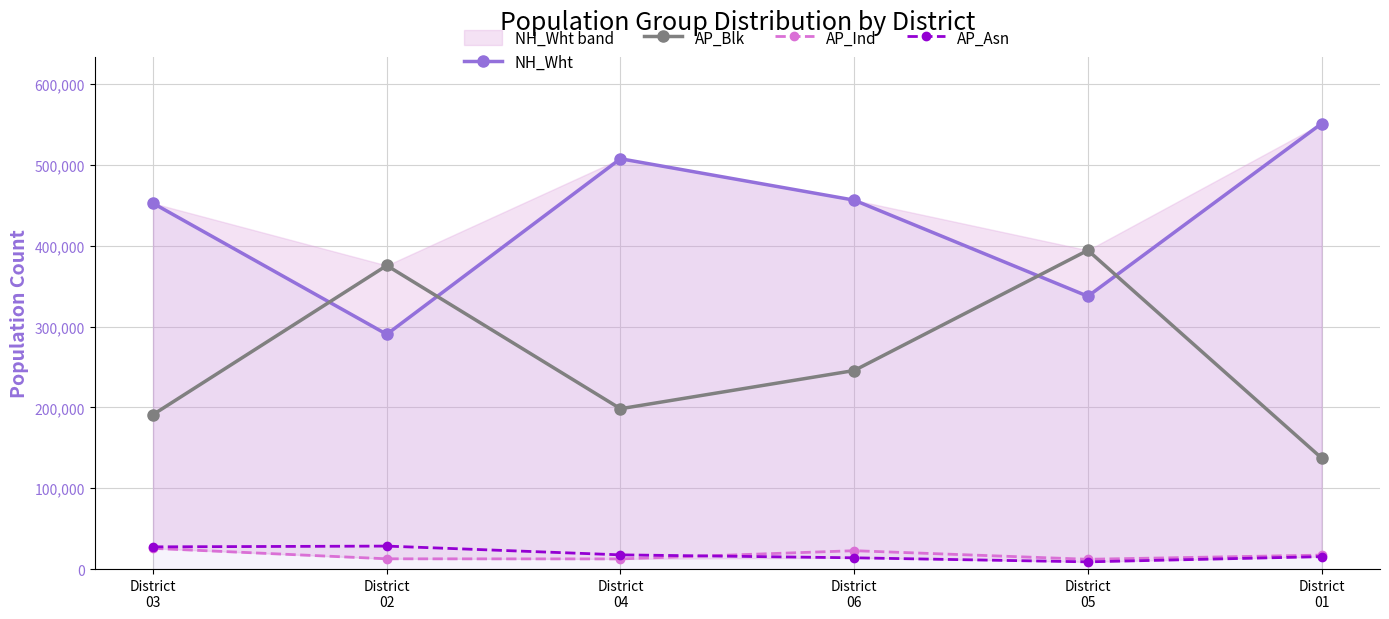

Which series has the largest total across all categories?

NH_Wht